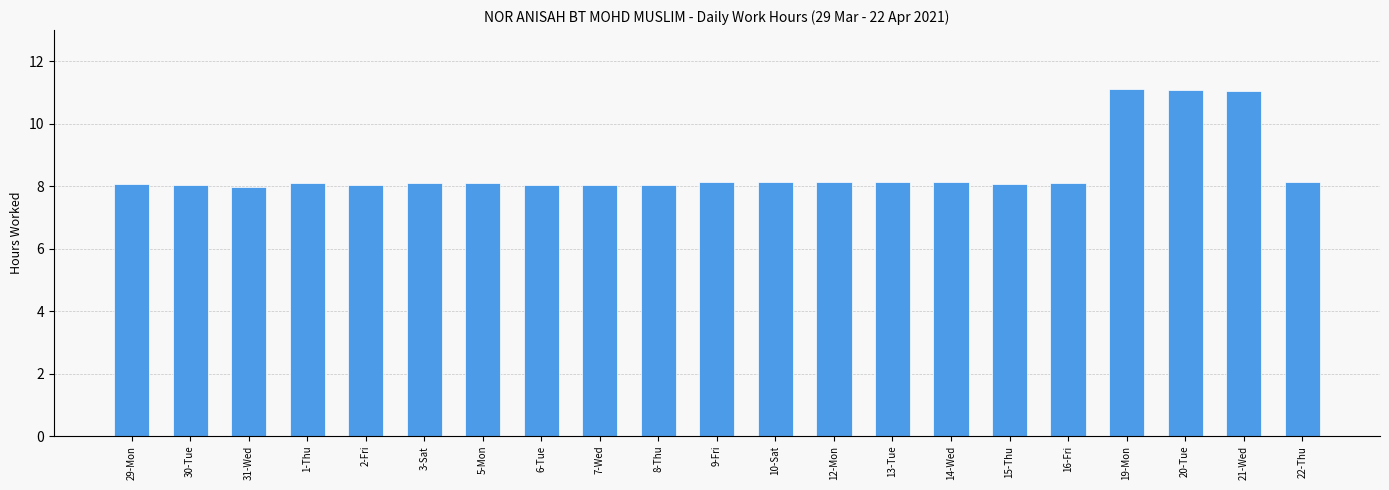

Approximately how many times larger is the value at 7-Wed compared to 22-Thu?

1.0